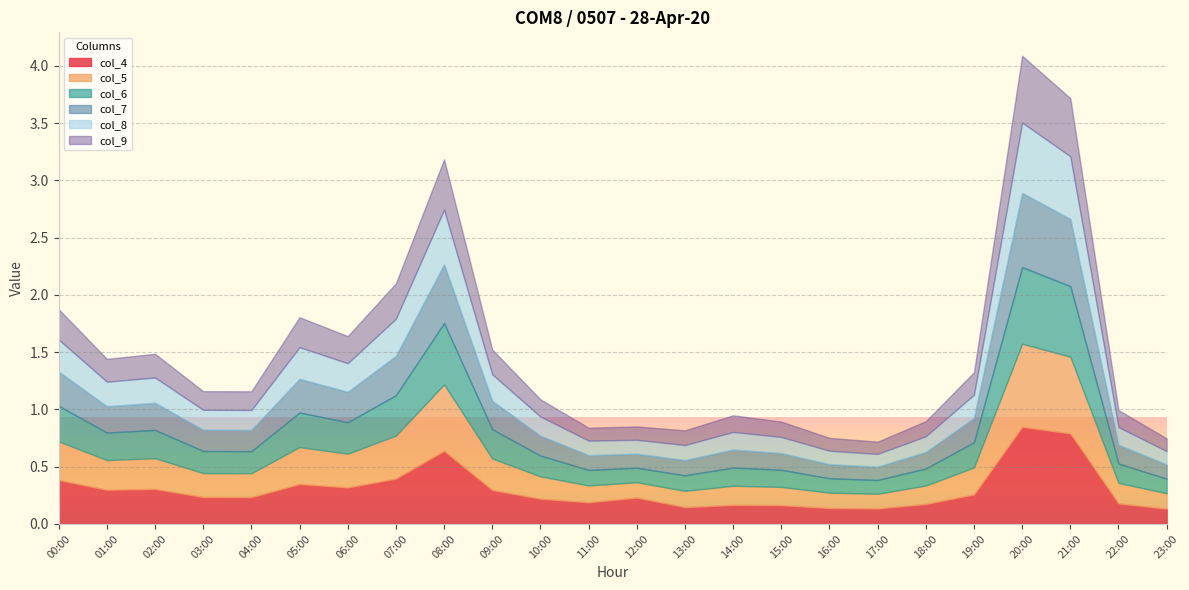

Rank the categories by col_5 value from lowest to highest.

17:00, 12:00, 16:00, 23:00, 13:00, 11:00, 15:00, 18:00, 14:00, 22:00, 10:00, 03:00, 04:00, 19:00, 01:00, 02:00, 09:00, 06:00, 05:00, 00:00, 07:00, 08:00, 21:00, 20:00